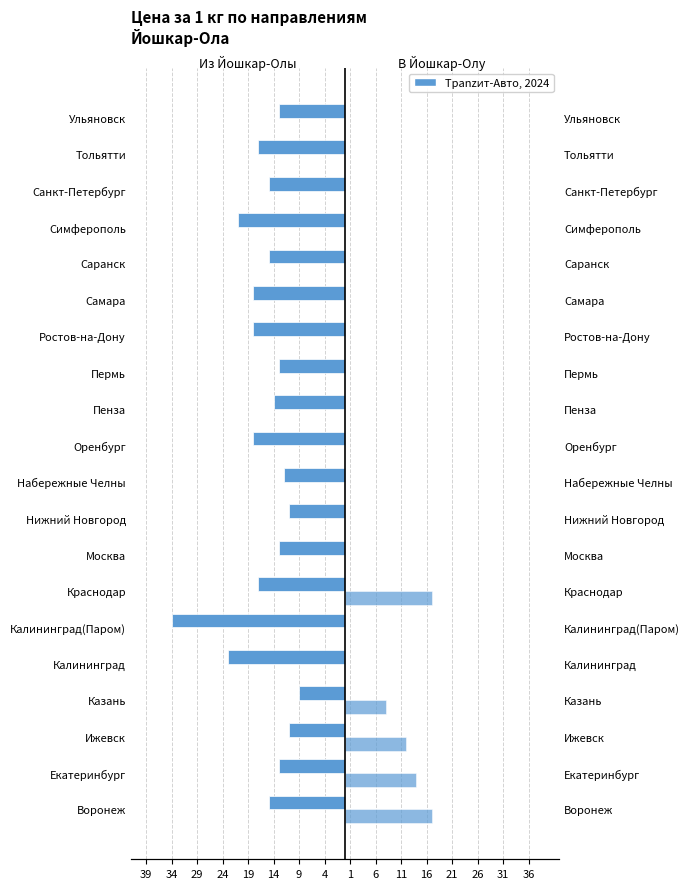

Which series has the largest range (max minus min)?

Из Йошкар-Олы